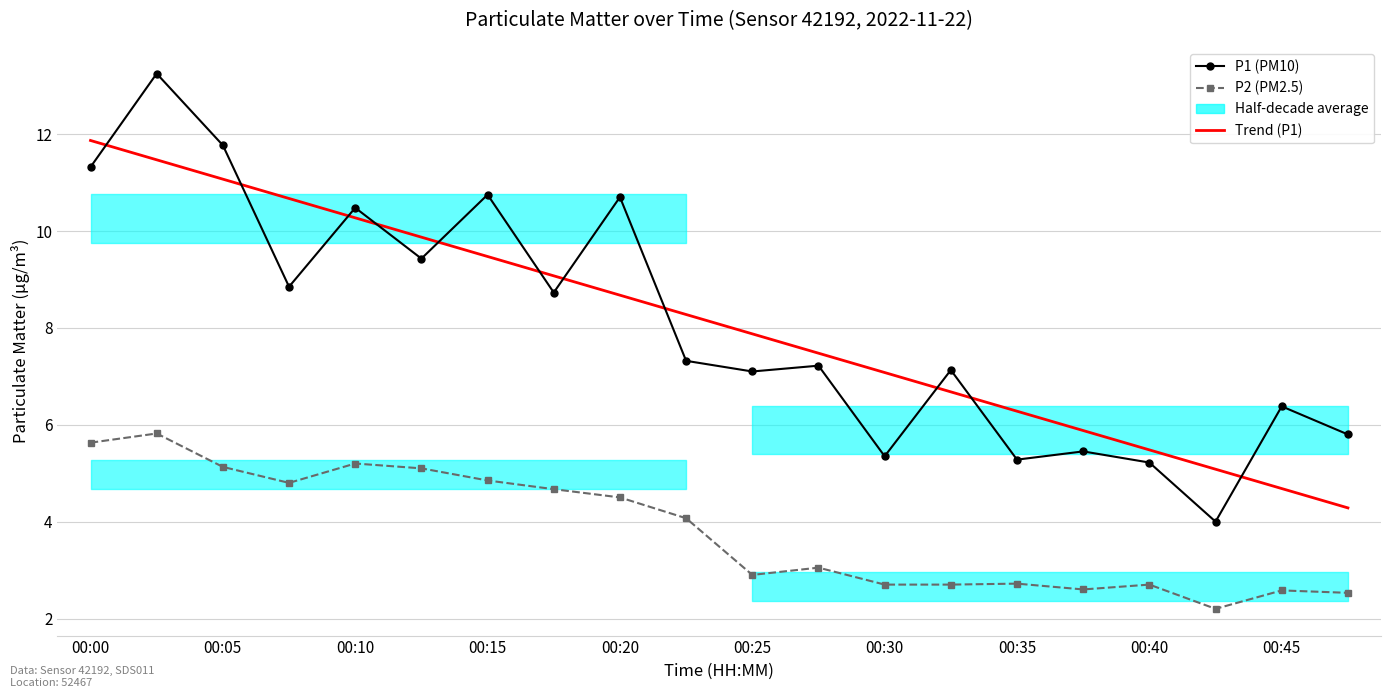

How many times do P1 (PM10) and Trend (P1) cross each other?

11